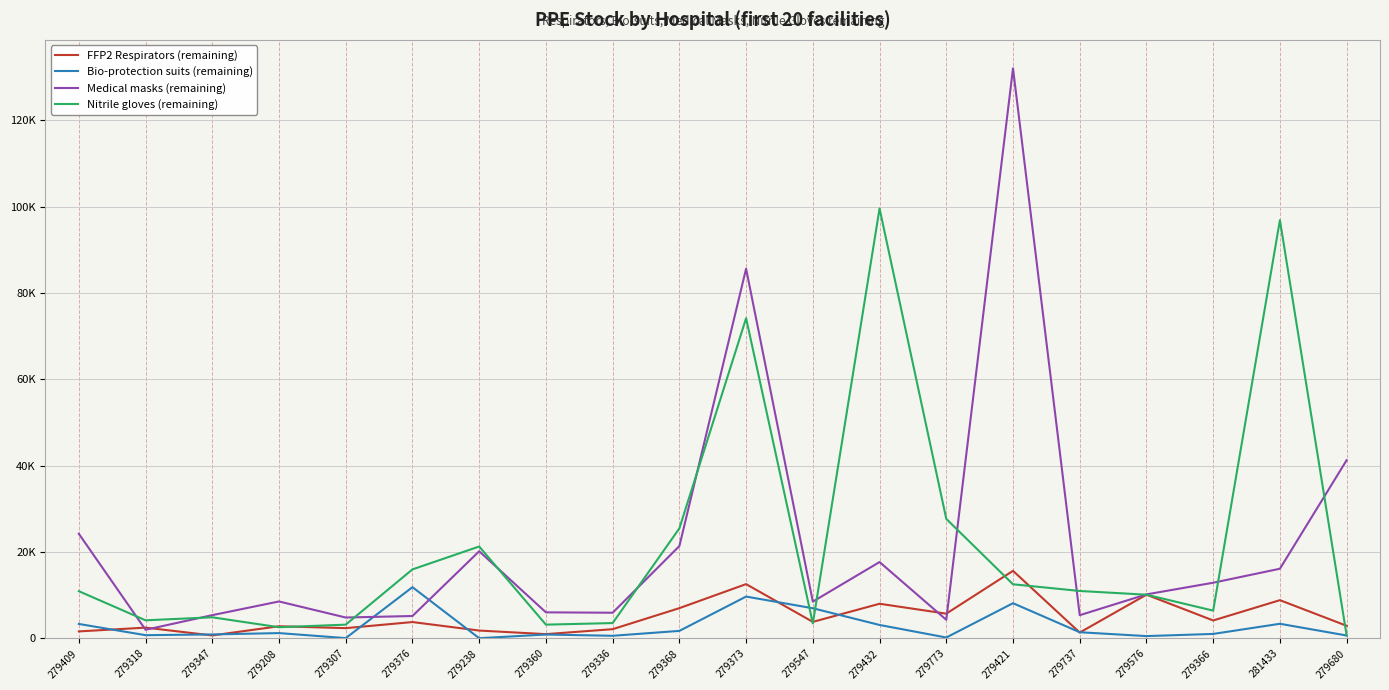

What are all the series names shown in the legend?

FFP2 Respirators (remaining), Bio-protection suits (remaining), Medical masks (remaining), Nitrile gloves (remaining)